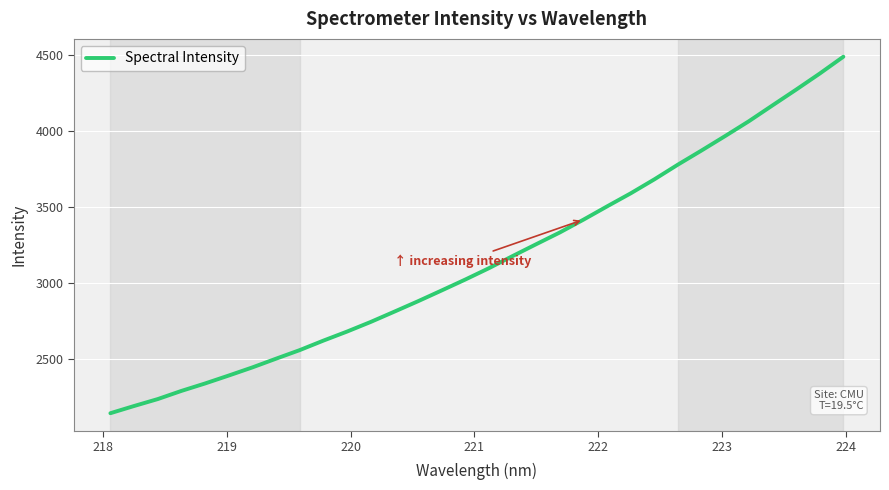

Count the number of values greater than 3097.

16